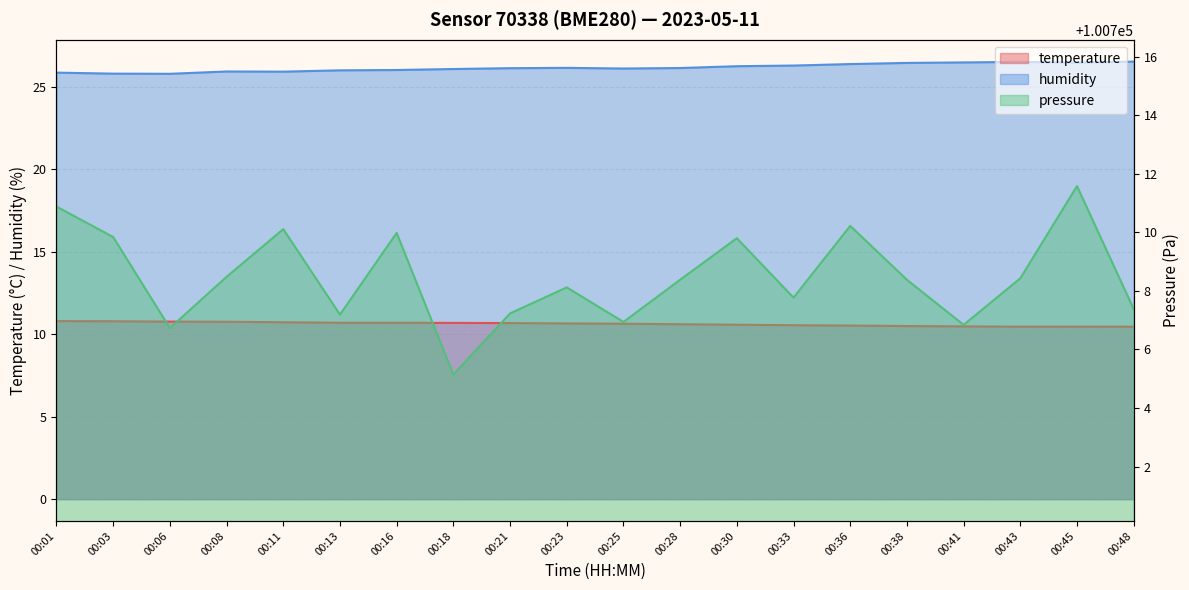

True or false: pressure_scaled has more than 0 points higher than both neighbors.

True